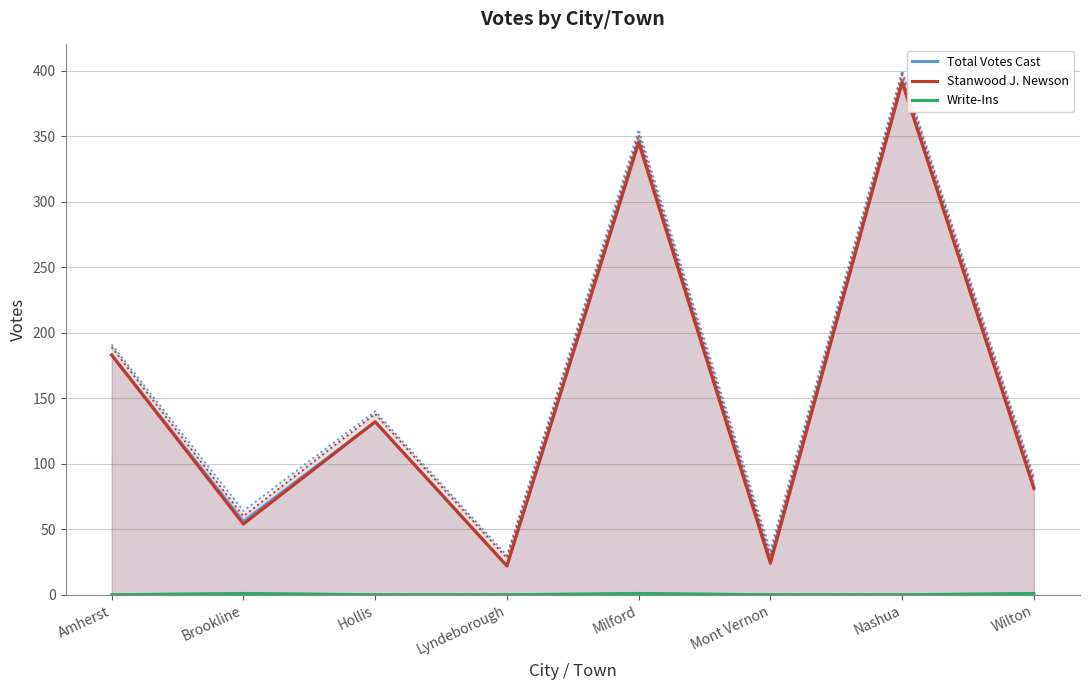

Is it true that Write-Ins equals 1 at Milford?

True